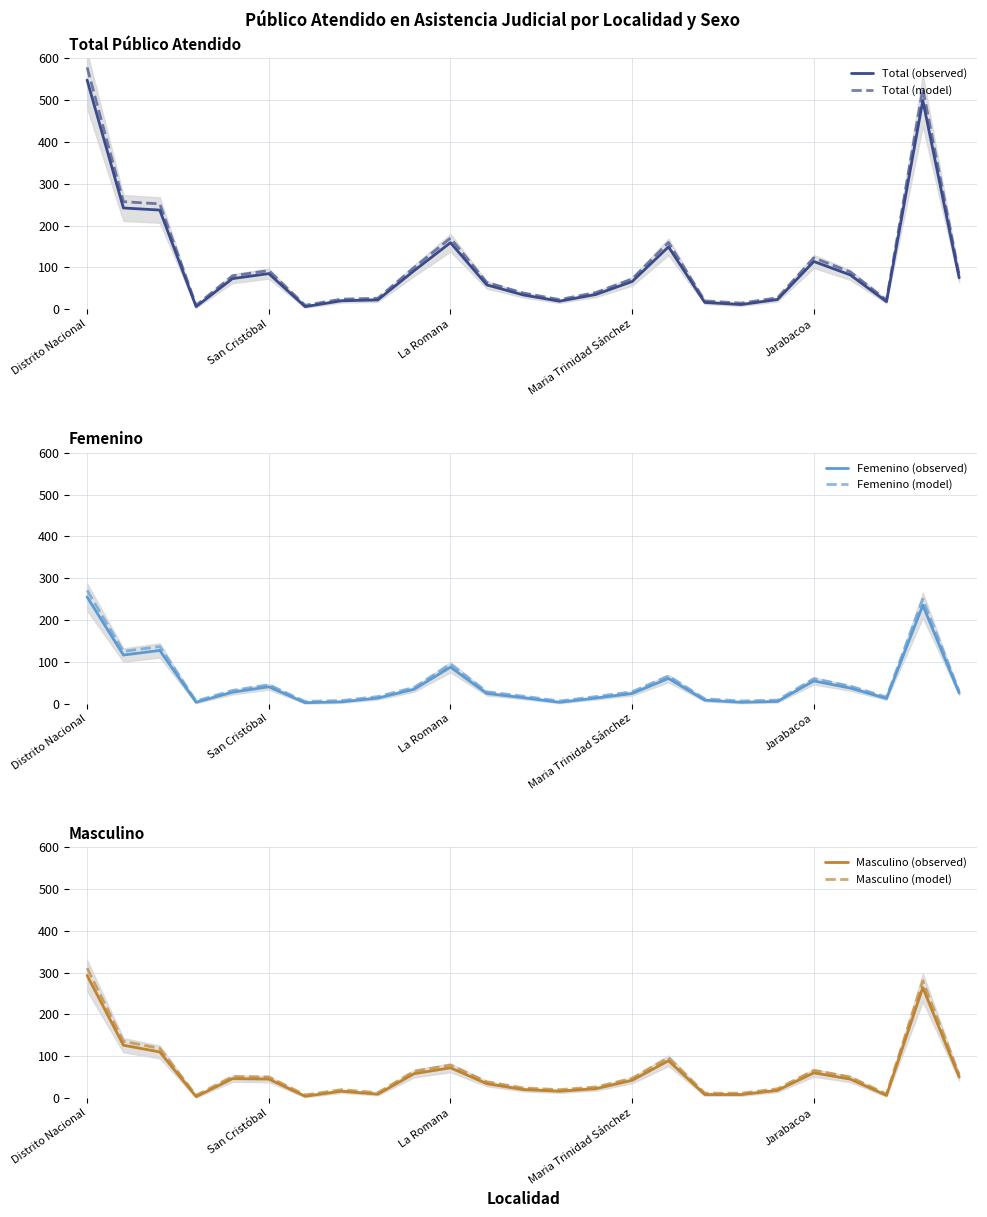

What position from the left is 18?

19